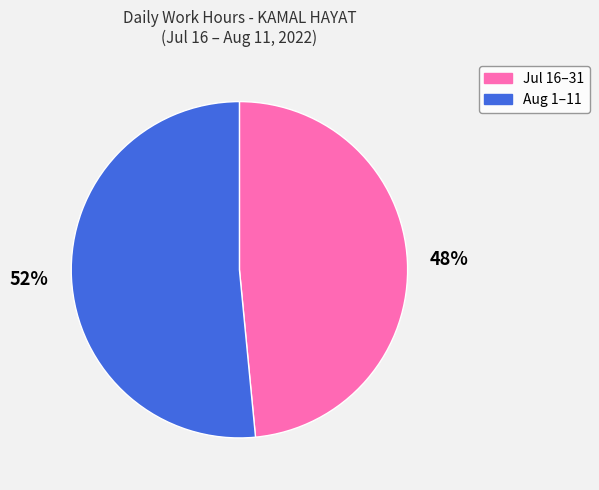

How many slices are in this pie chart?

2